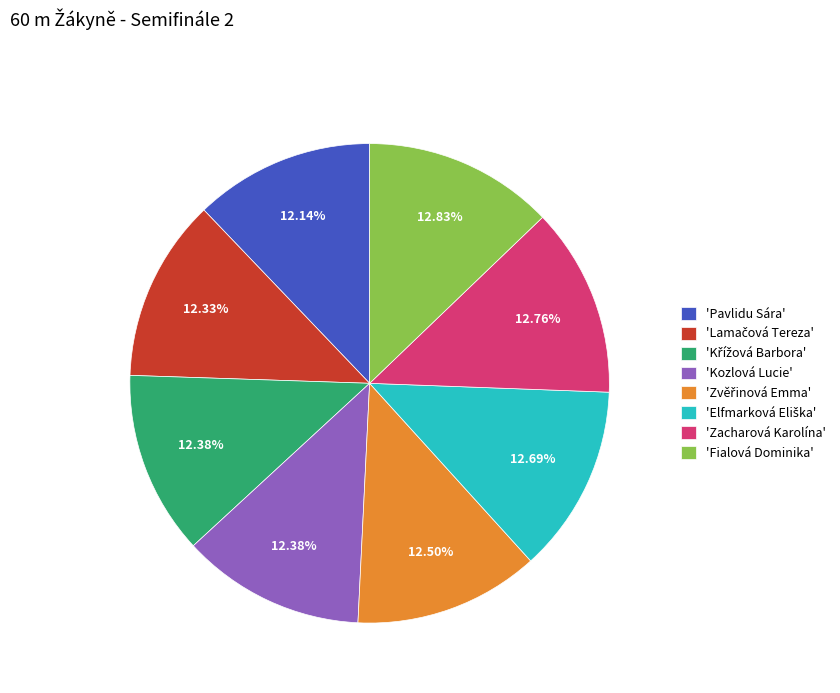

Is 'Zacharová Karolína' the majority of the pie?

No